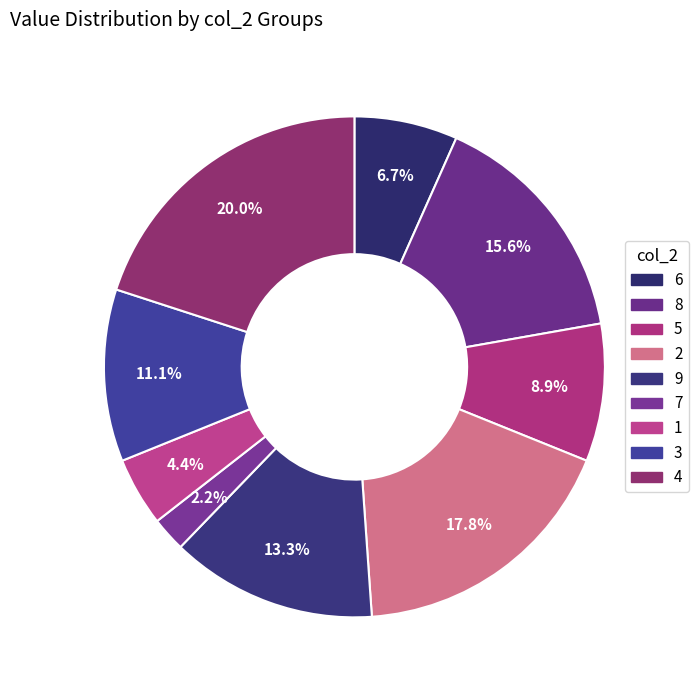

Which has a higher value, 2 or 3?

2